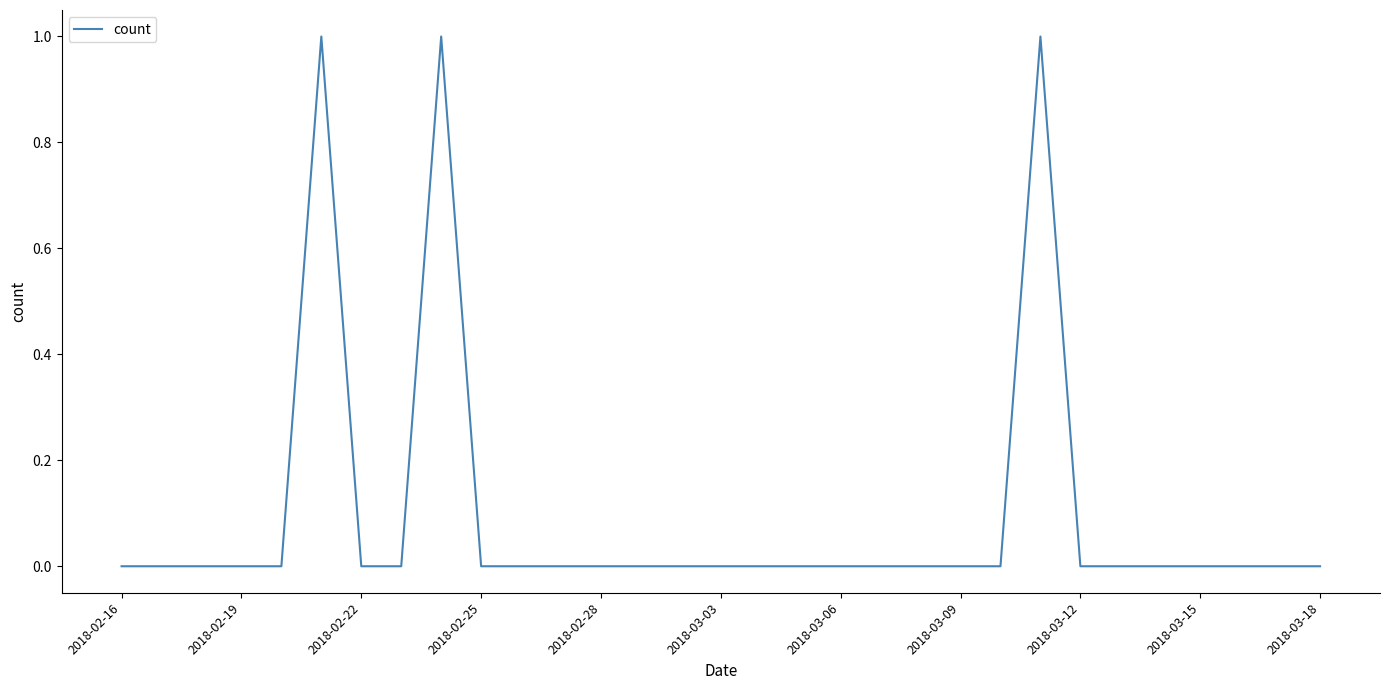

At which label is the value closest to 0?

2018-02-16